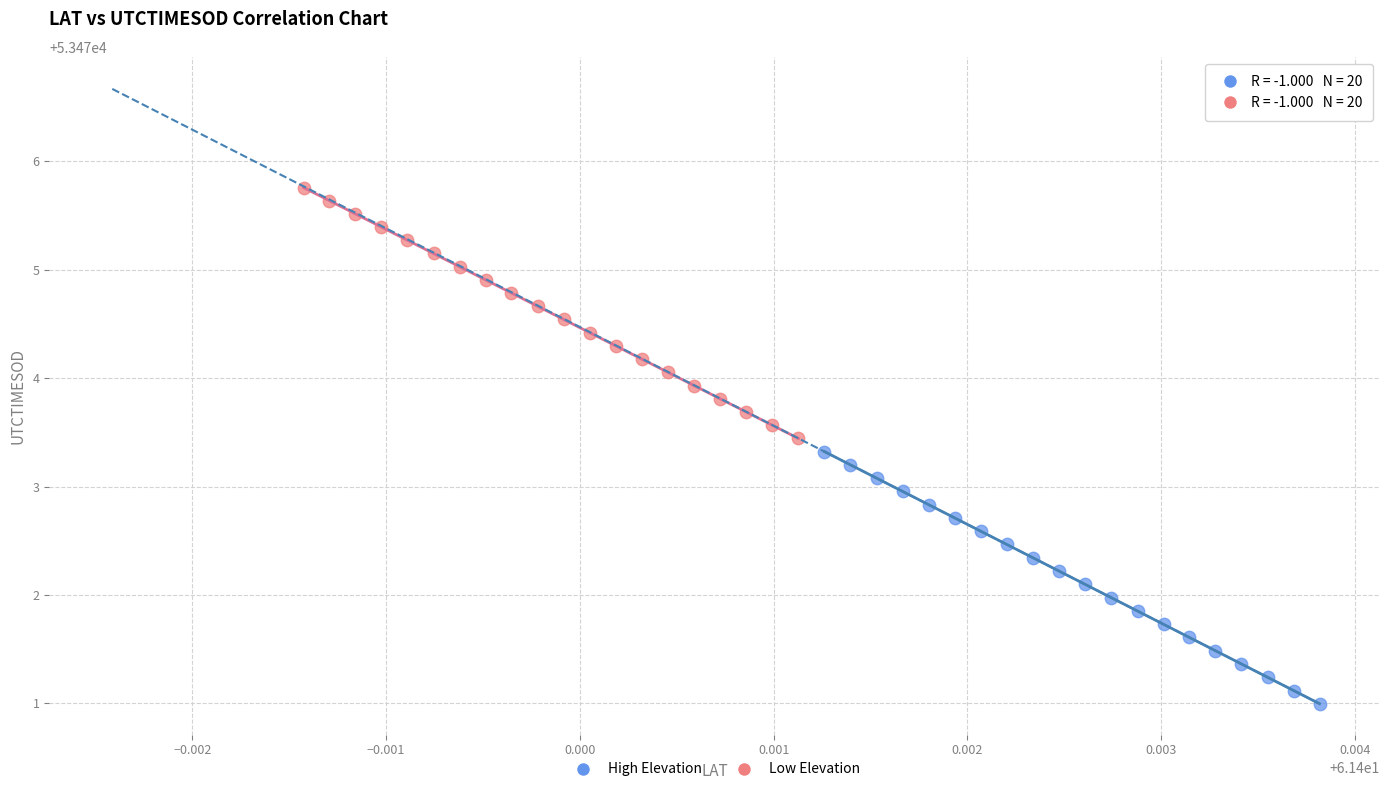

Which series reaches the maximum Y coordinate?

Low Elevation